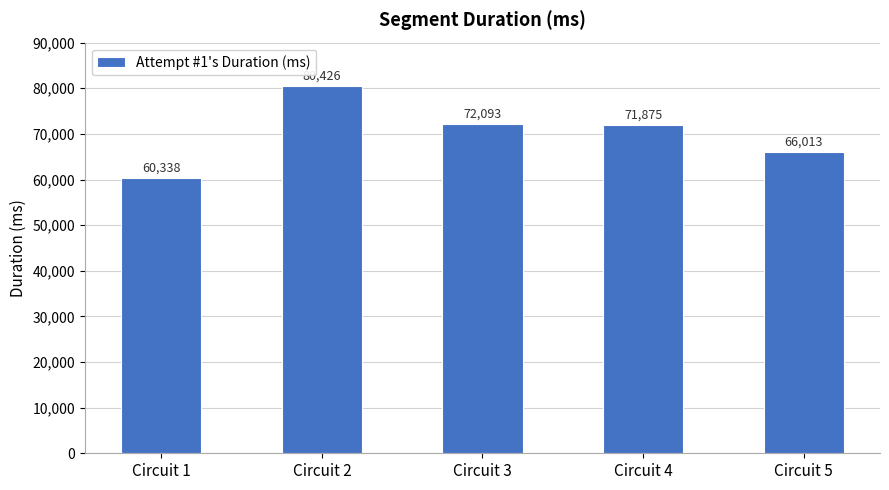

How many bars are there in total?

5